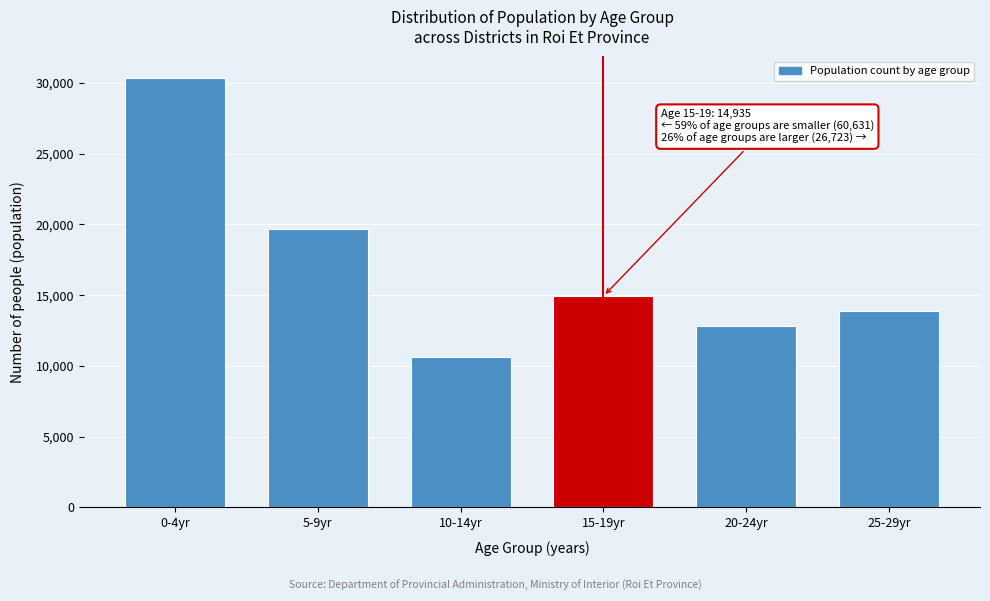

Reading left to right, extract all data points from this chart.

0-4yr=30365	5-9yr=19648	10-14yr=10618	15-19yr=14935	20-24yr=12842	25-29yr=13881